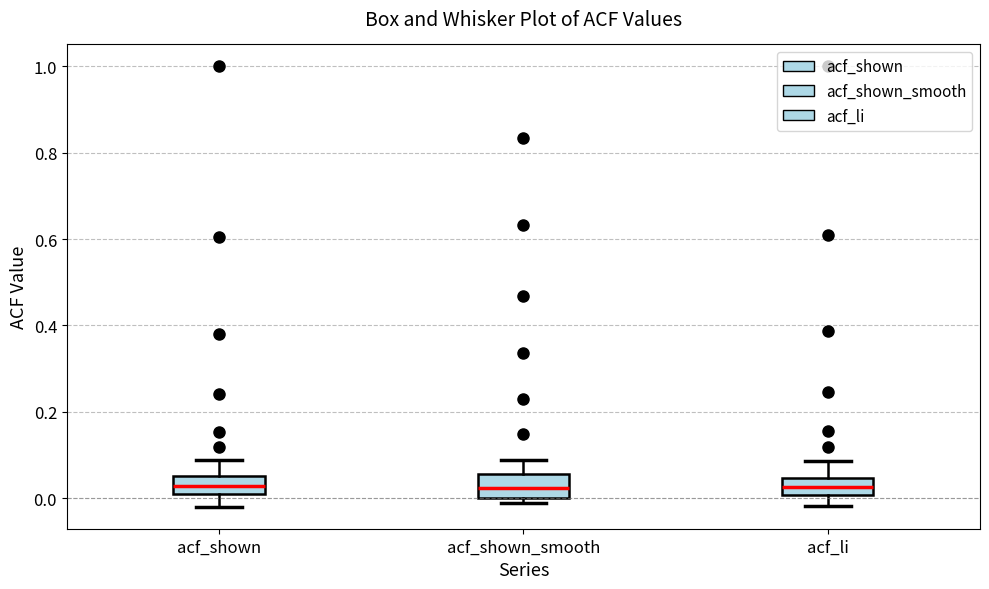

Reading left to right, read every box against the y-axis: the position of its median line, the range the box covers, and the ends of its whiskers. The values are not printed on the chart, so give them approximately, as read against the axis.

acf_shown: median 0.02 (inside the box), box 0.02 to 0.06, whiskers -0.02 to 0.08
acf_shown_smooth: median 0.02, box 0.00 to 0.06, whiskers -0.02 to 0.08
acf_li: median 0.02, box 0.00 to 0.04, whiskers -0.02 to 0.08